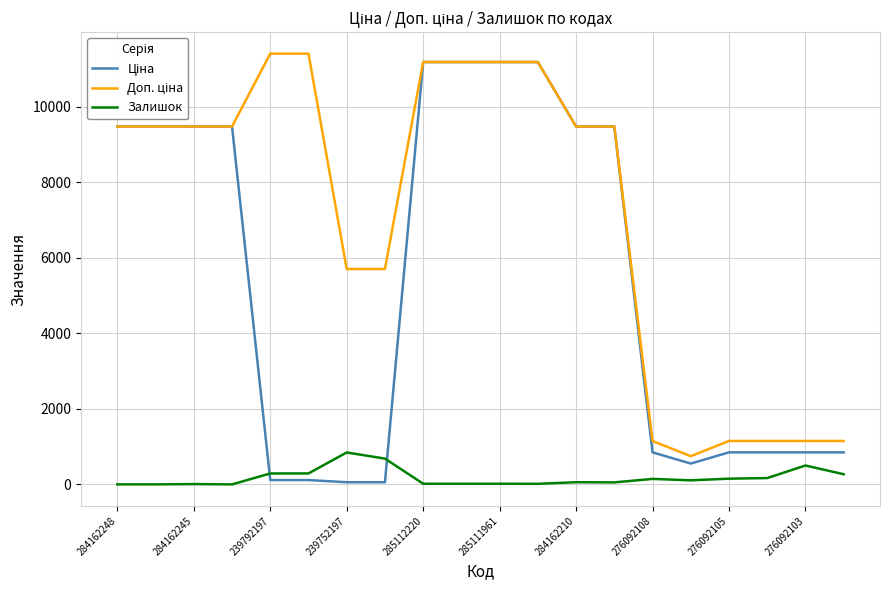

Does the chart have visible grid lines?

Yes